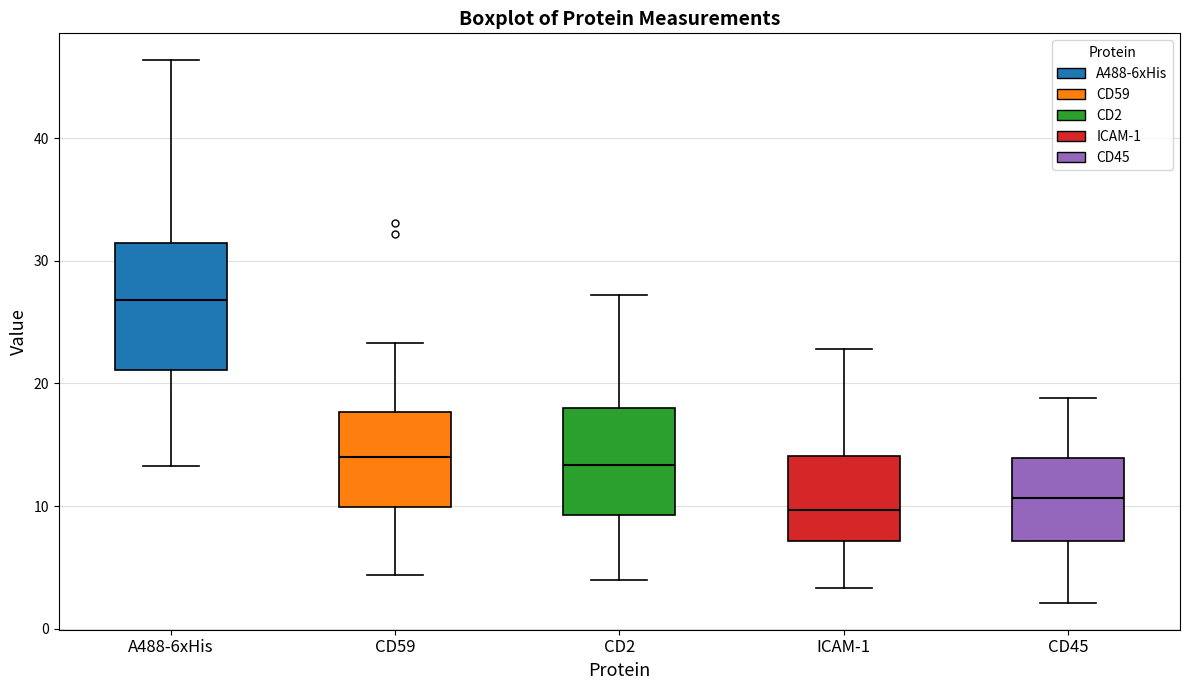

Reading left to right, transcribe this box plot: for each box, give where its median line is, the range the box spans, and where its two whiskers end, as read against the y-axis. The values are not printed on the chart, so give them approximately, as read against the axis.

A488-6xHis: median 27, box 21 to 31, whiskers 13 to 46
CD59: median 14, box 10 to 18, whiskers 4 to 23
CD2: median 13, box 9 to 18, whiskers 4 to 27
ICAM-1: median 10, box 7 to 14, whiskers 3 to 23
CD45: median 11, box 7 to 14, whiskers 2 to 19